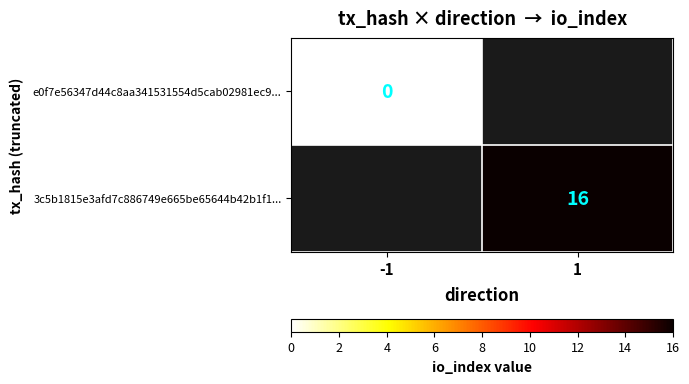

The value of 3c5b1815e3afd7c886749e665be65644b42b1f1... at 1 is 16. True or false?

True